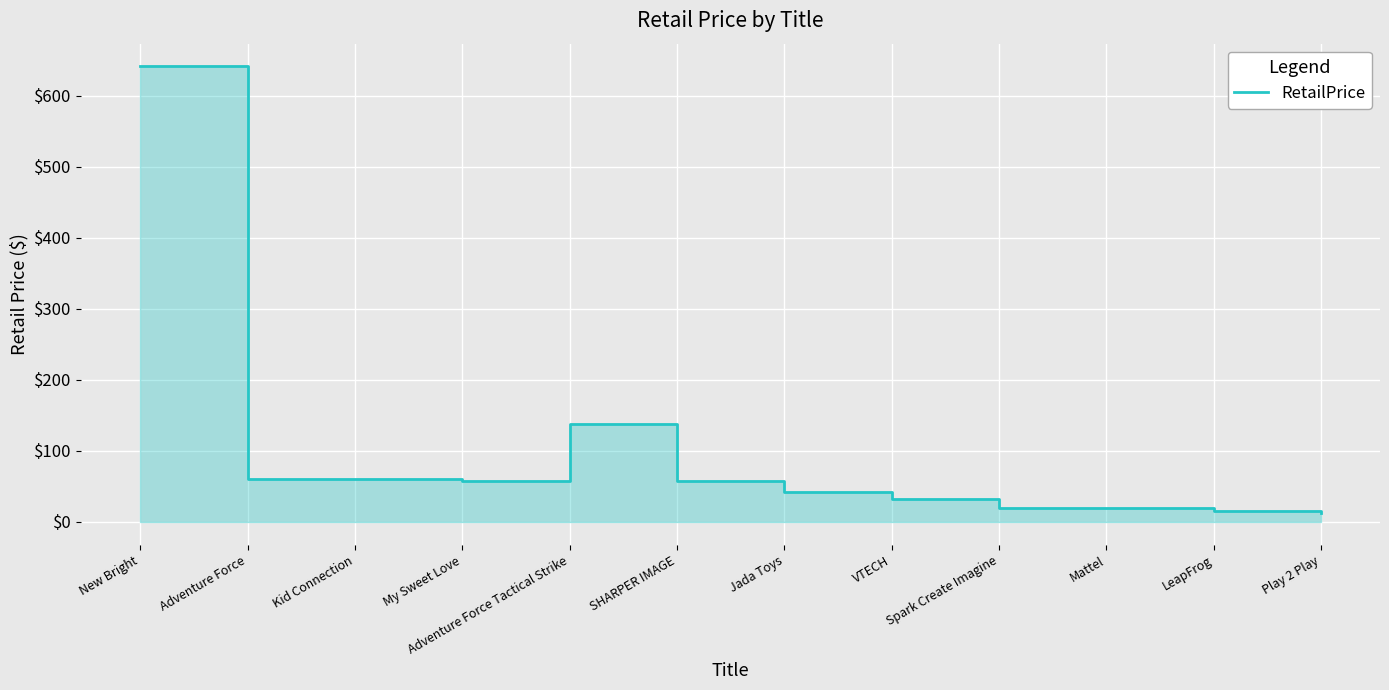

Reading left to right, list all the values displayed in this chart.

New Bright=641.0	Adventure Force=59.9	Kid Connection=59.9	My Sweet Love=57.9	Adventure Force Tactical Strike=138.0	SHARPER IMAGE=58.0	Jada Toys=42.9	VTECH=31.9	Spark Create Imagine=20.0	Mattel=19.8	LeapFrog=15.0	Play 2 Play=13.0